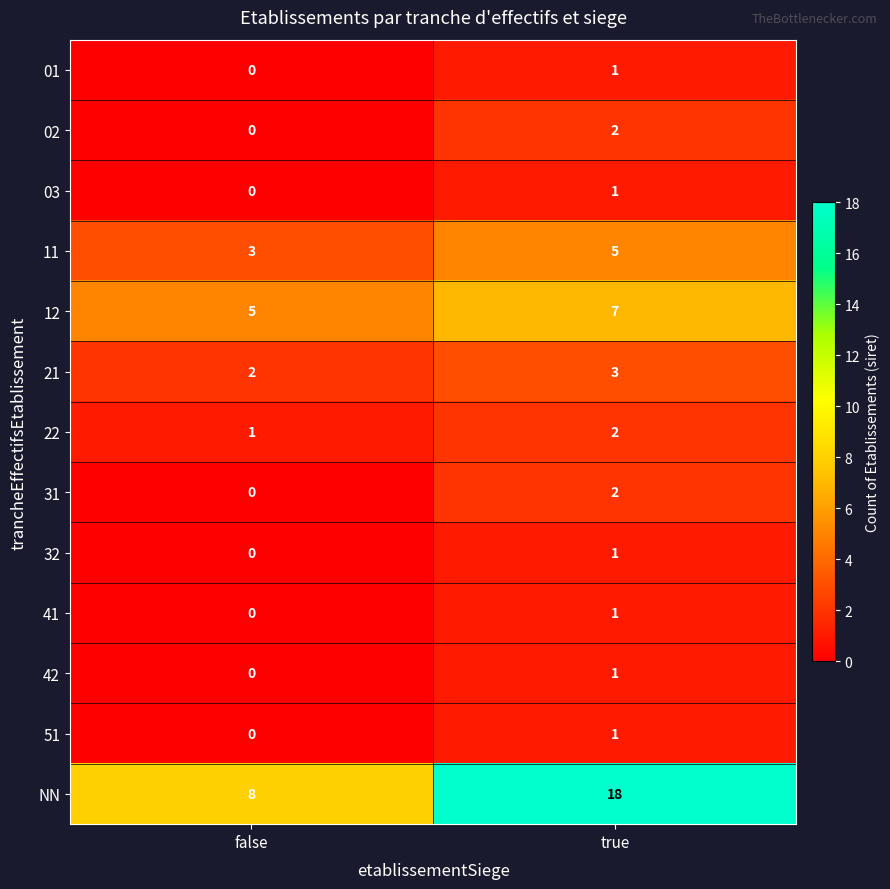

Where is 41 nearest to the value 0?

false